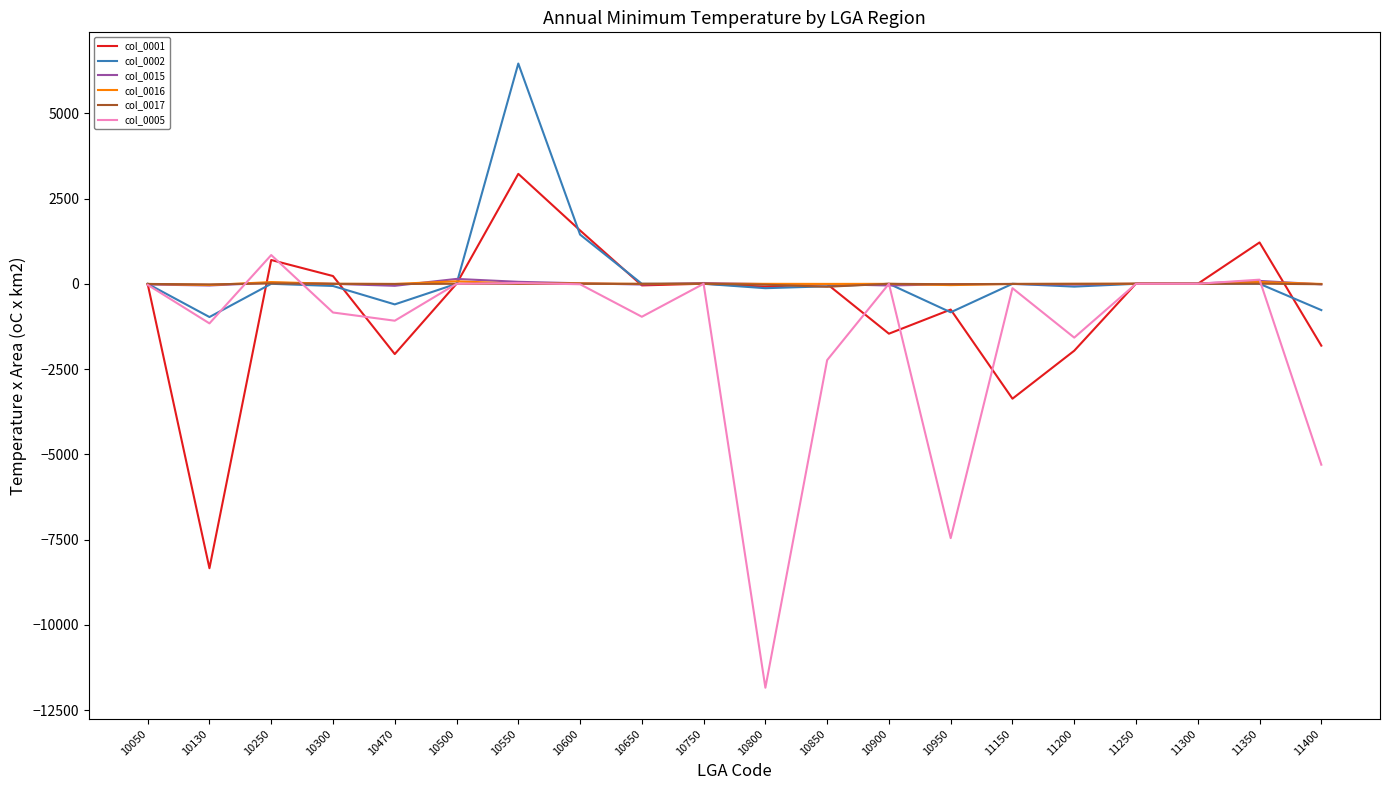

What are all the series names shown in the legend?

col_0001, col_0002, col_0015, col_0016, col_0017, col_0005